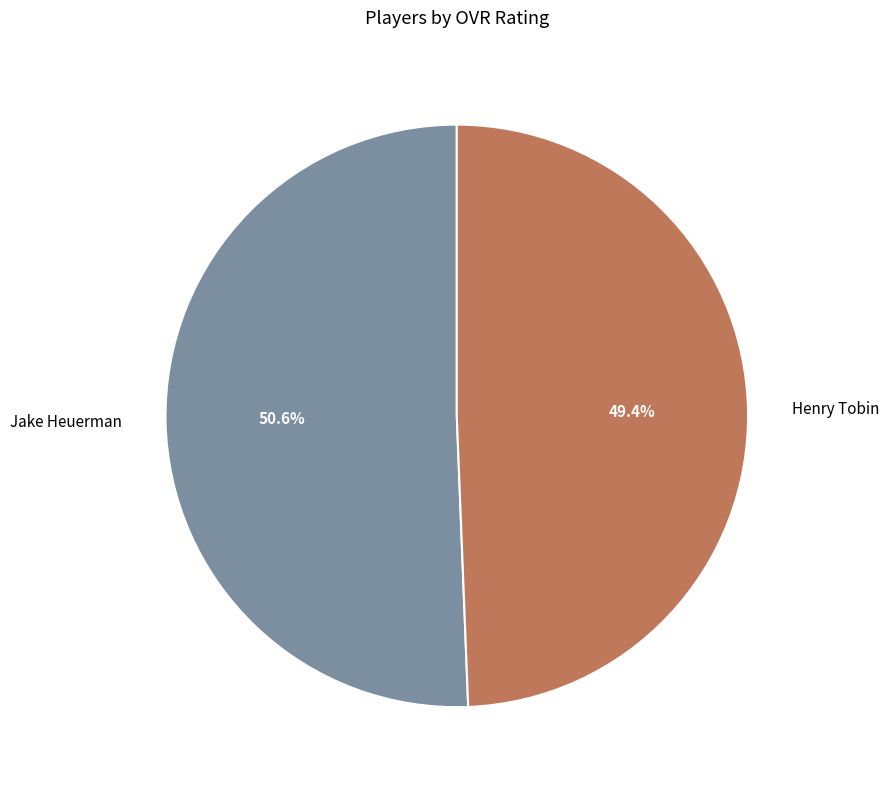

Is there a majority slice in this chart?

Yes